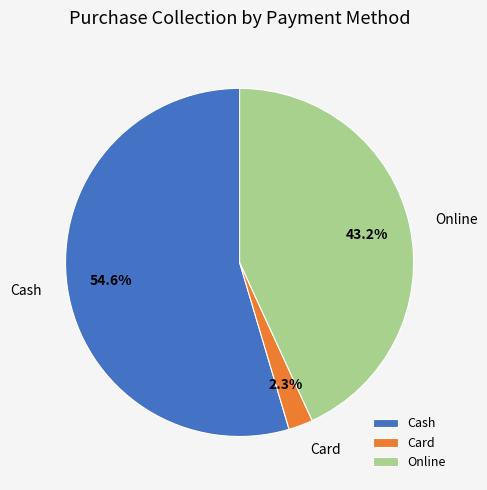

What is the ratio of the value at Cash to the value at Online?

1.3